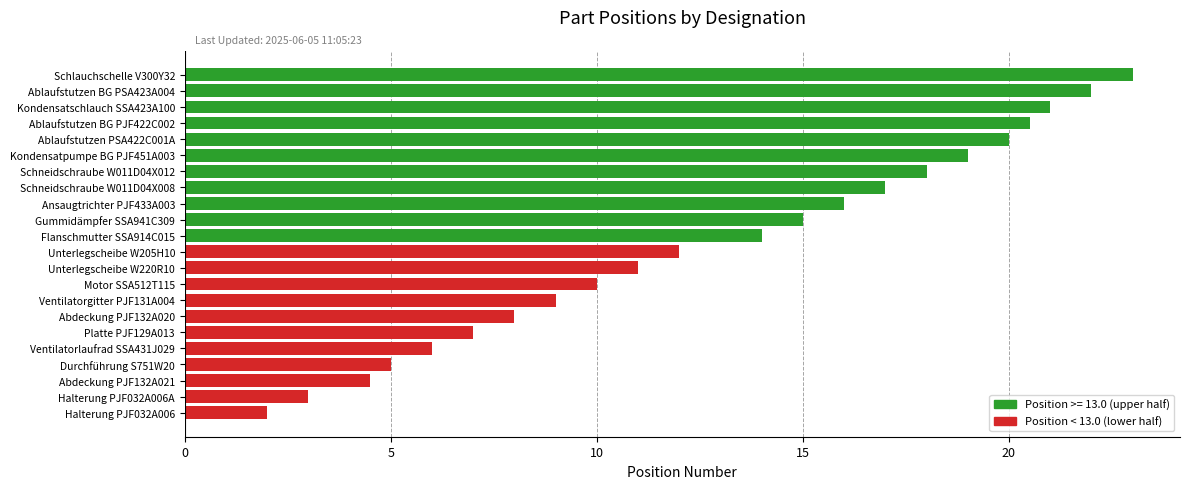

What is the difference between the maximum and minimum values?

21.0